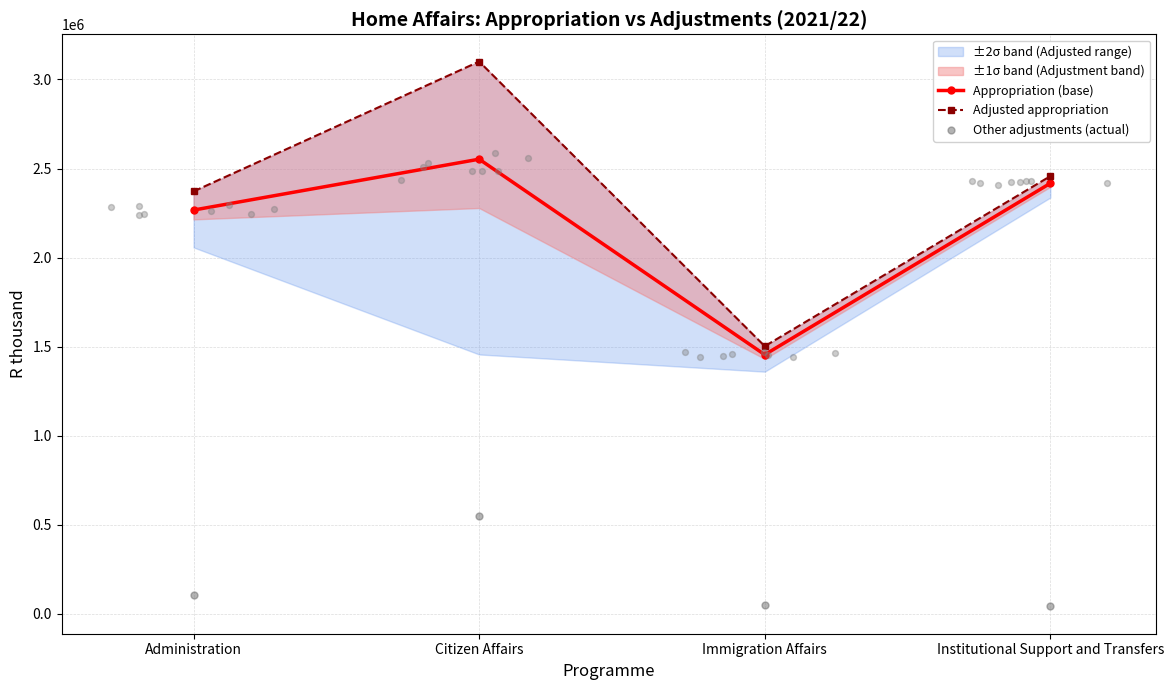

Which series has the largest total across all categories?

Adjusted appropriation